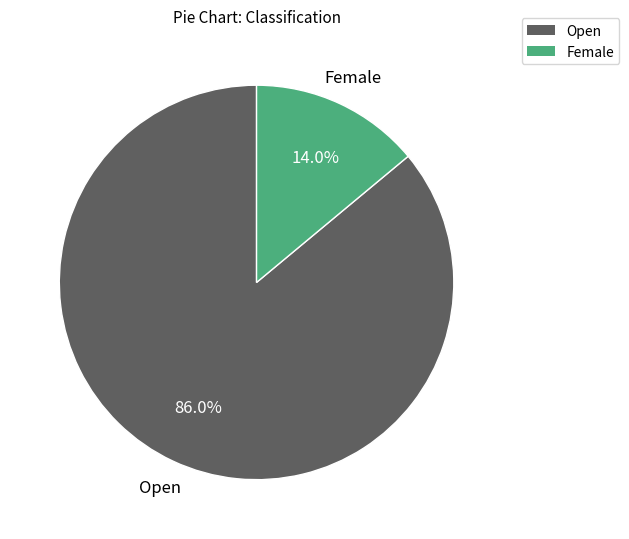

What percentage is NOT represented by Female?

86.0%